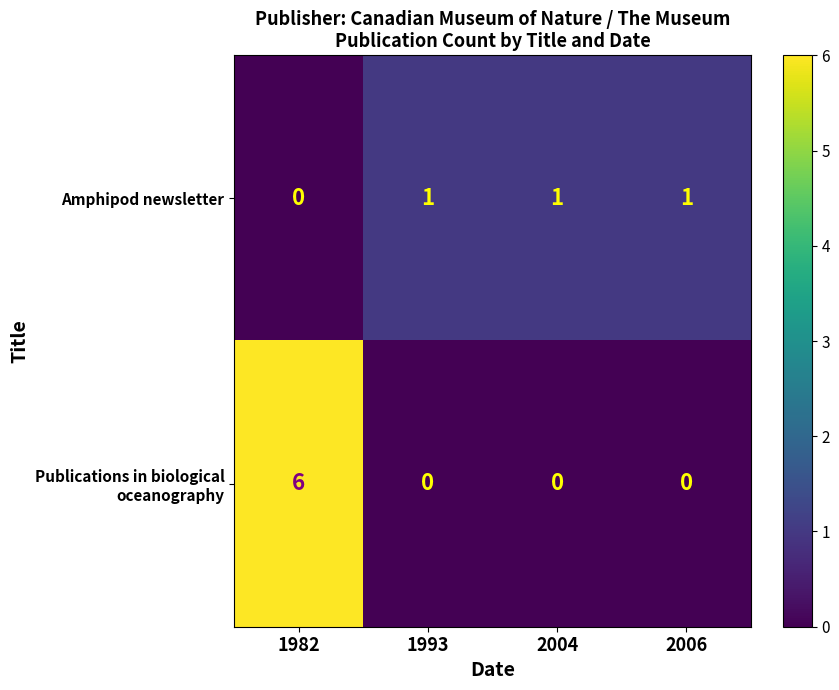

What is the sum of all Amphipod newsletter values?

3